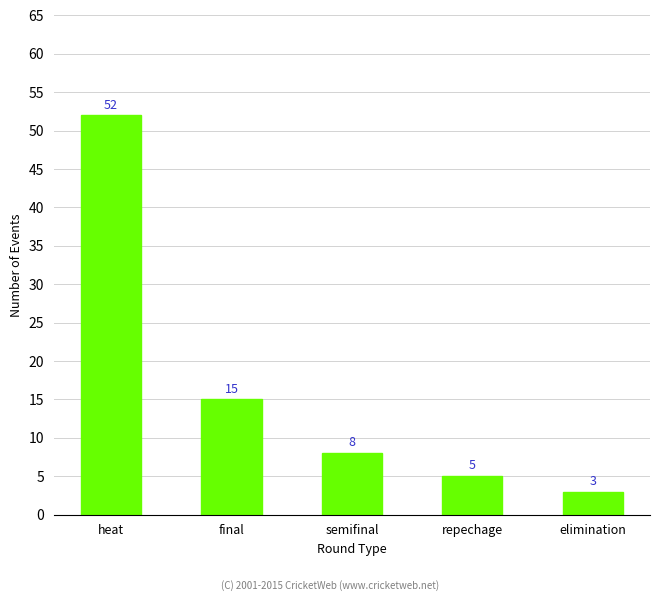

What is the change in value from repechage to elimination?

-2